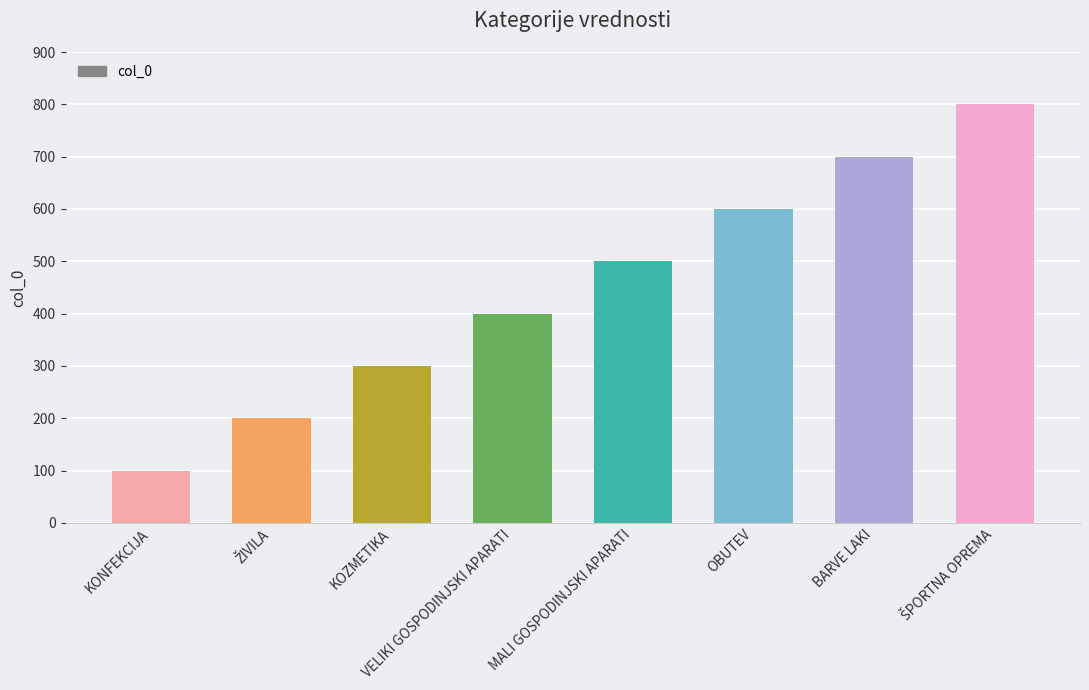

What is the minimum value shown in the chart?

100